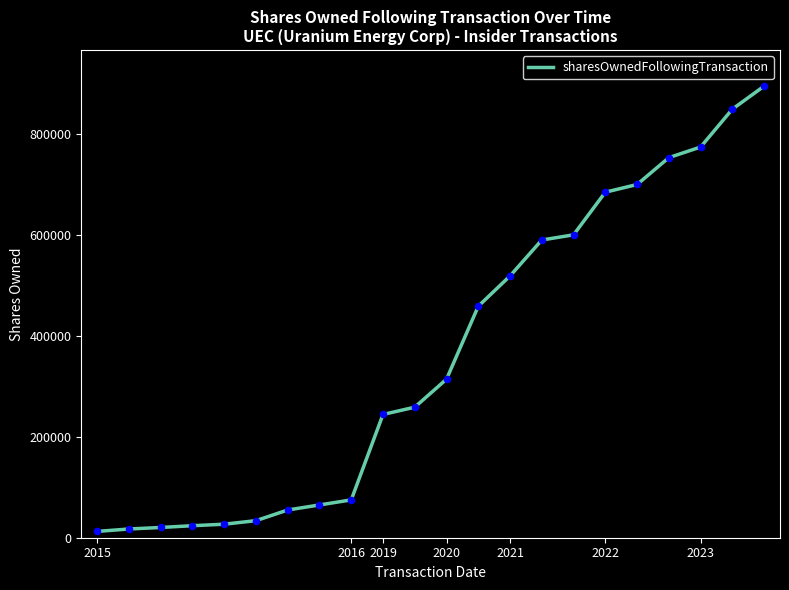

What is the greatest value displayed?

894373